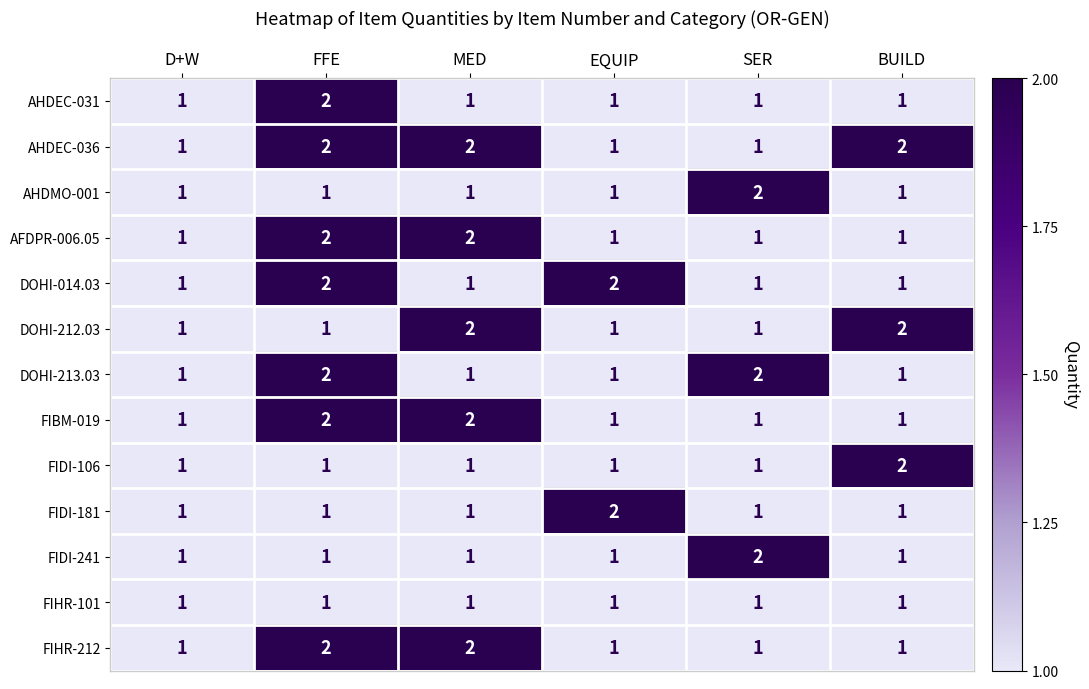

Which category has the highest value in the AHDMO-001 series?

SER